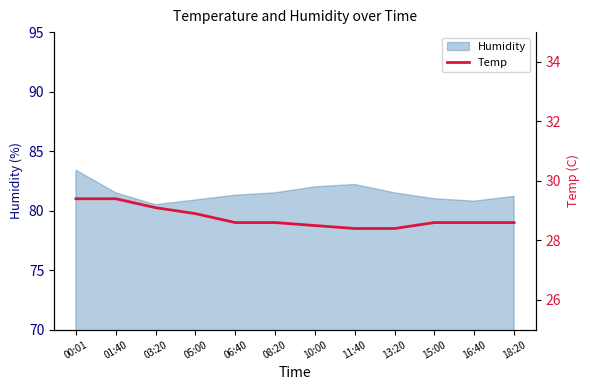

What is the change in value from 01:40 to 18:20?

-0.8